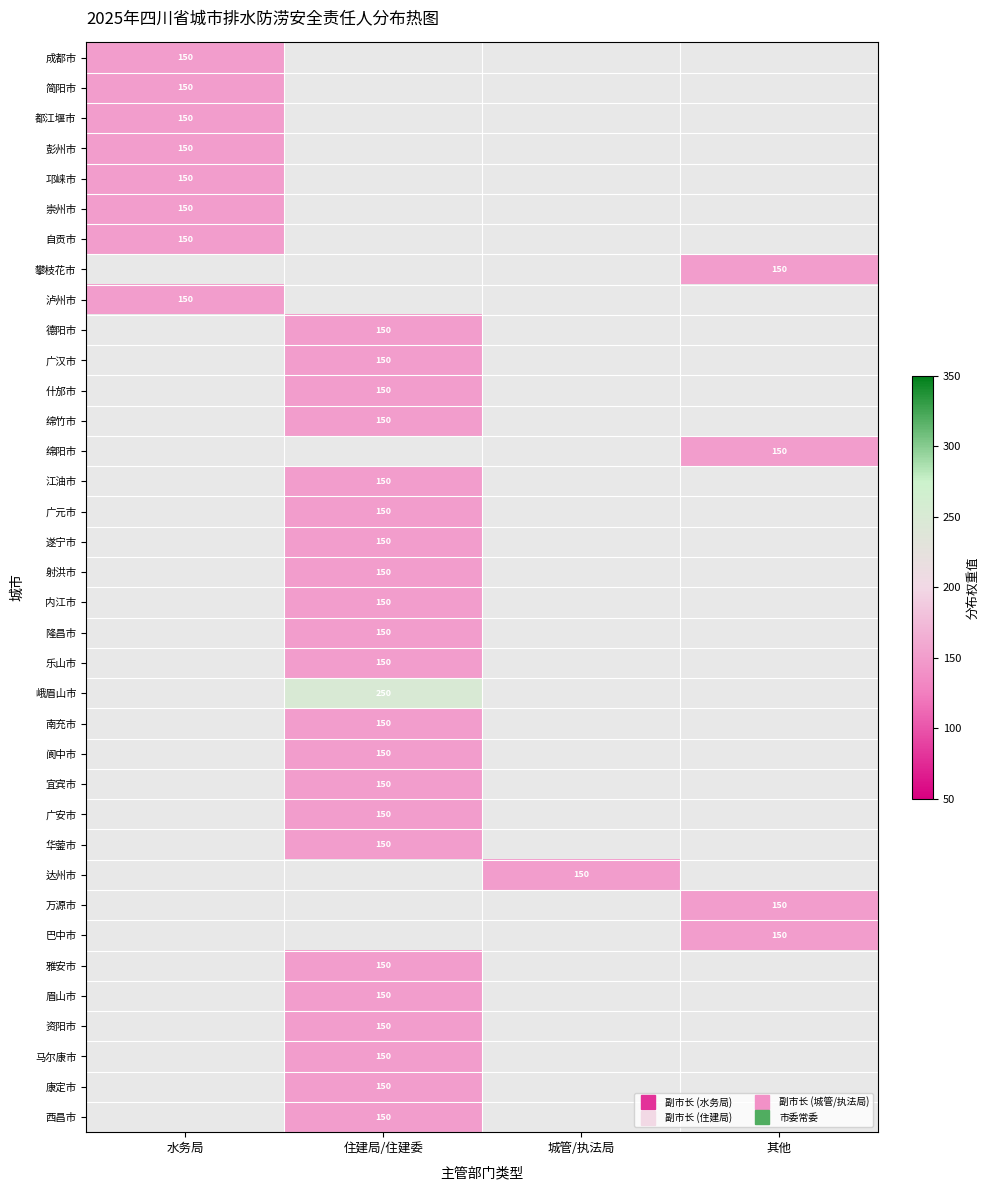

Is the value of 达州市 at 住建局/住建委 greater than the value of 乐山市 at 水务局?

No